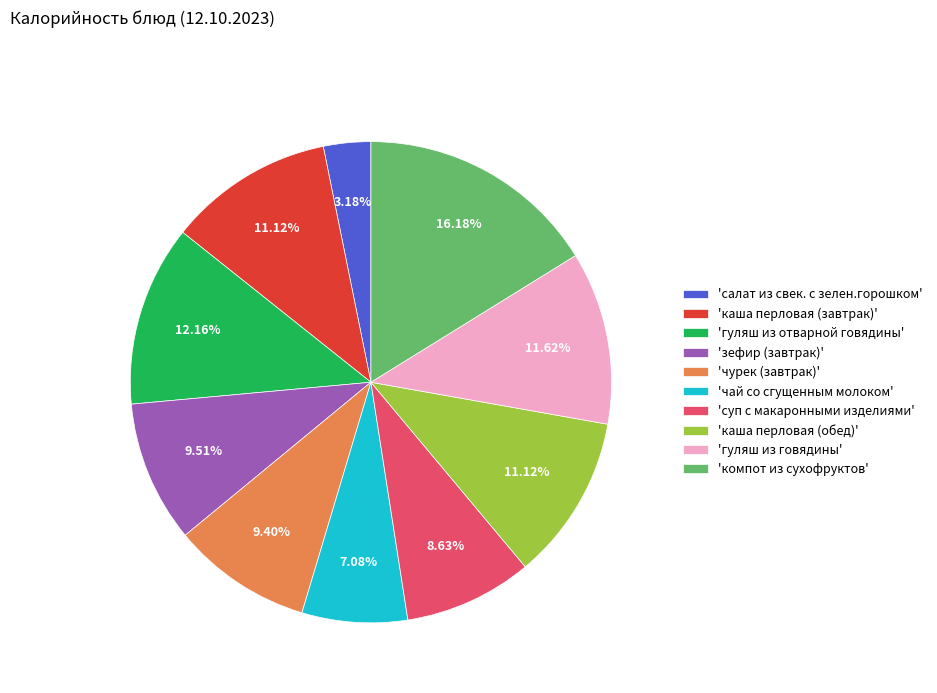

Do 'зефир (завтрак)' and 'каша перловая (завтрак)' together represent more than half of the pie?

No